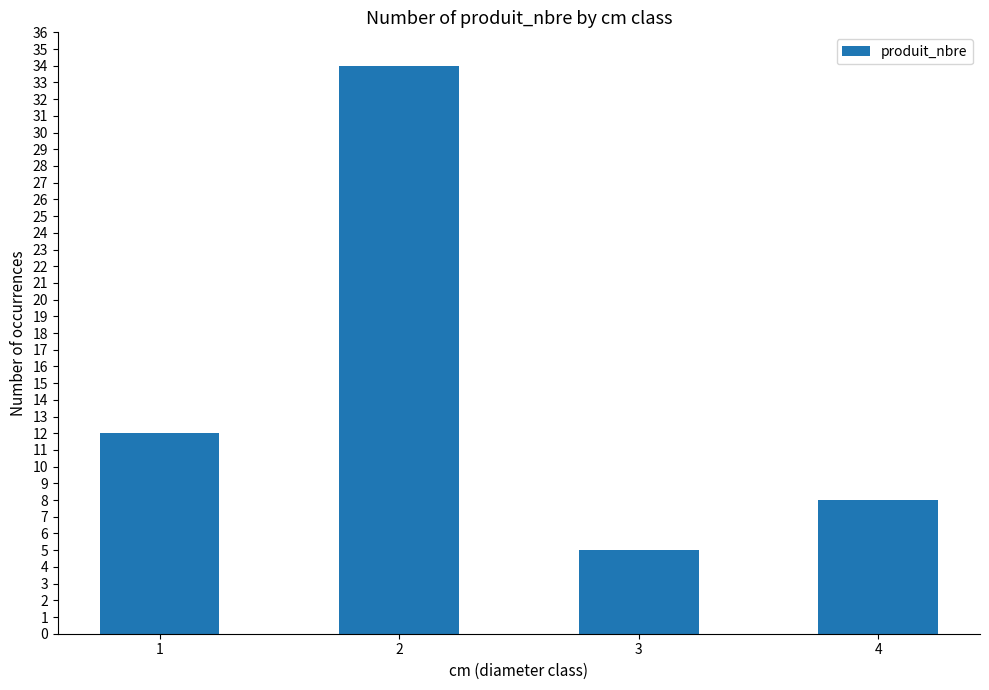

How many bars are there in total?

4